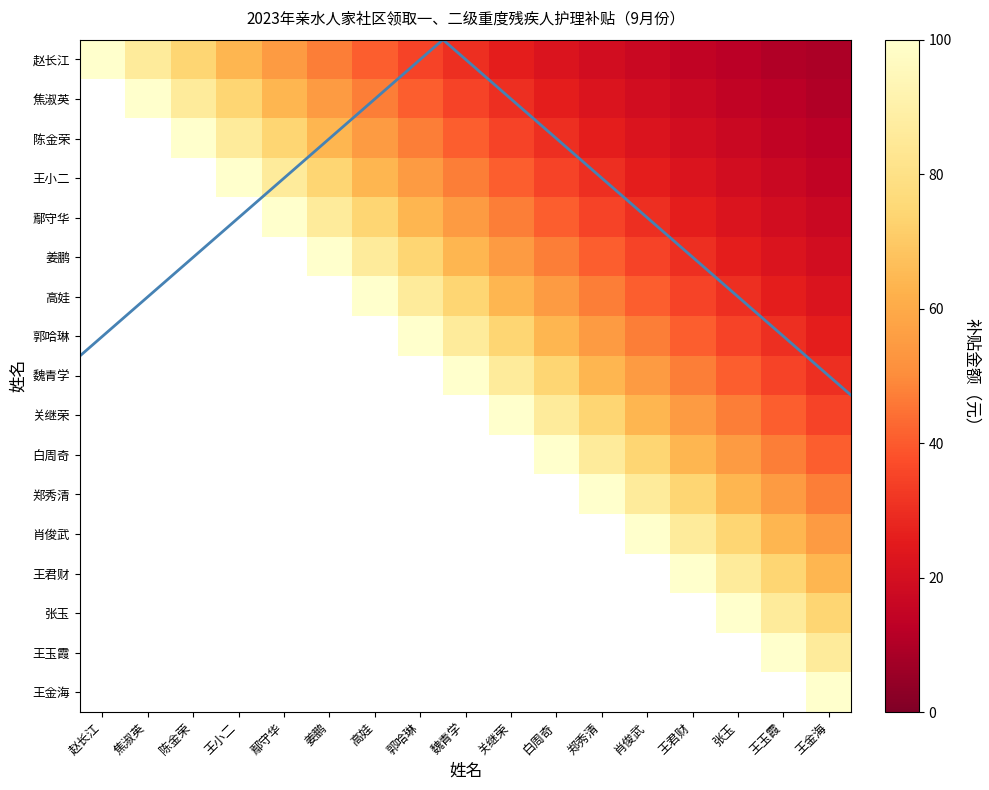

What is the greatest value displayed?

100.0